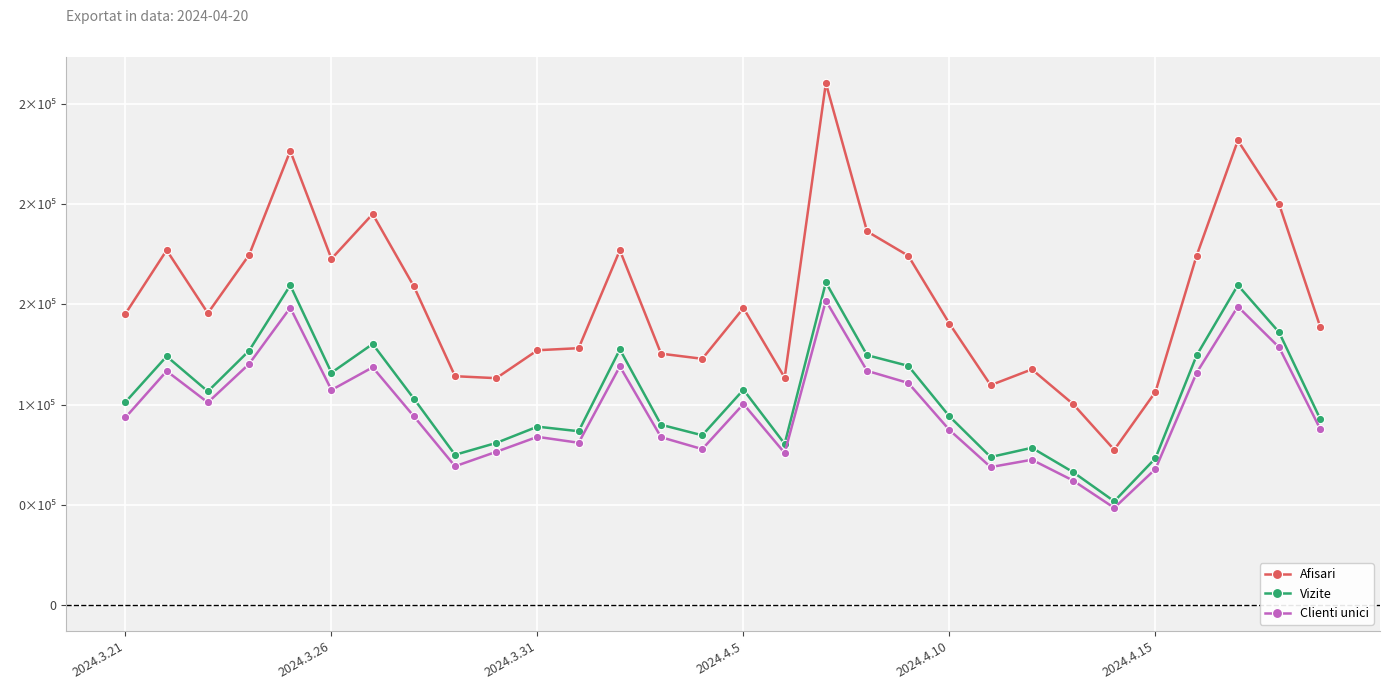

True or false: Afisari and Clienti unici cross at least once.

False